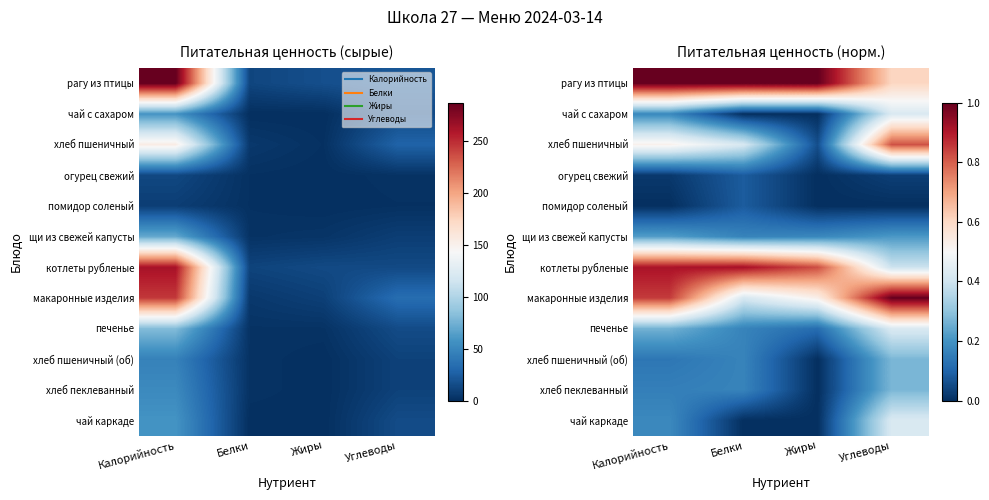

Rank the categories by хлеб пшеничный value from lowest to highest.

Жиры, Белки, Калорийность, Углеводы